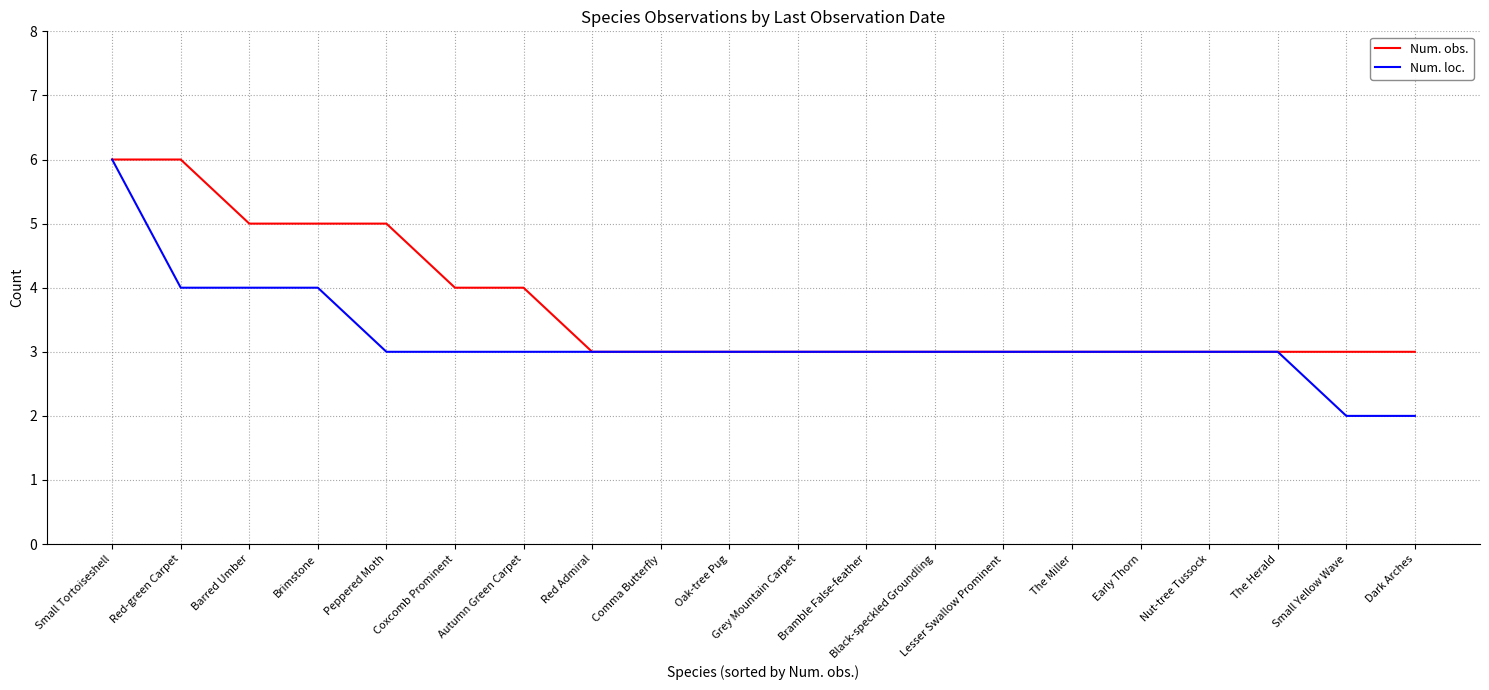

The Num. loc. series shows 5 at Black-speckled Groundling. True or false?

False